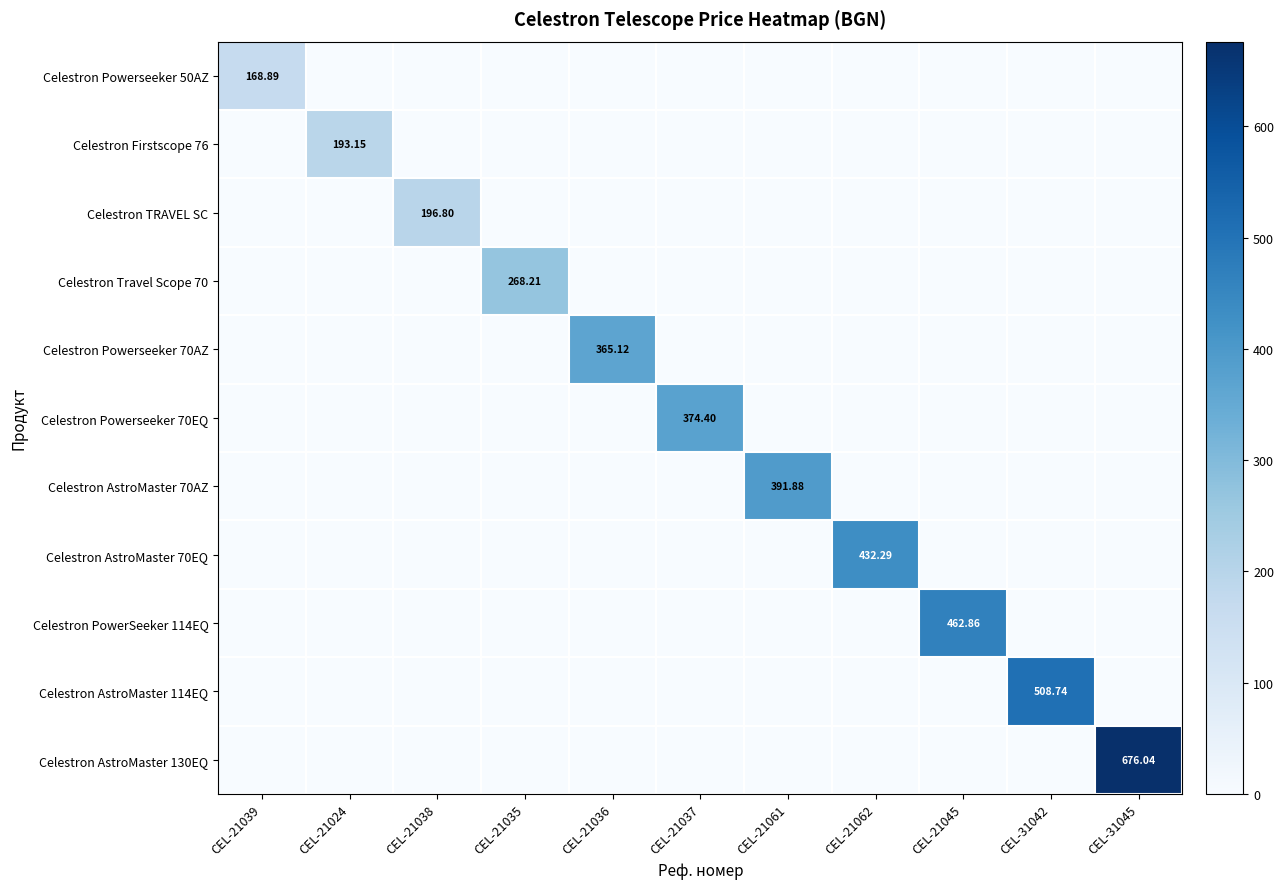

What is the spread (max minus min) of values at CEL-31045?

676.0